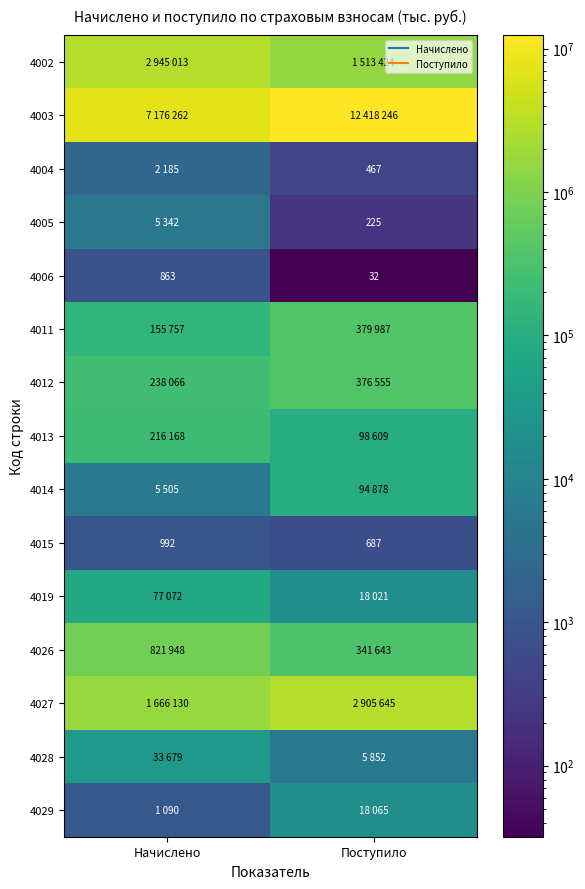

Rank the categories by 4019 value from highest to lowest.

Начислено, Поступило